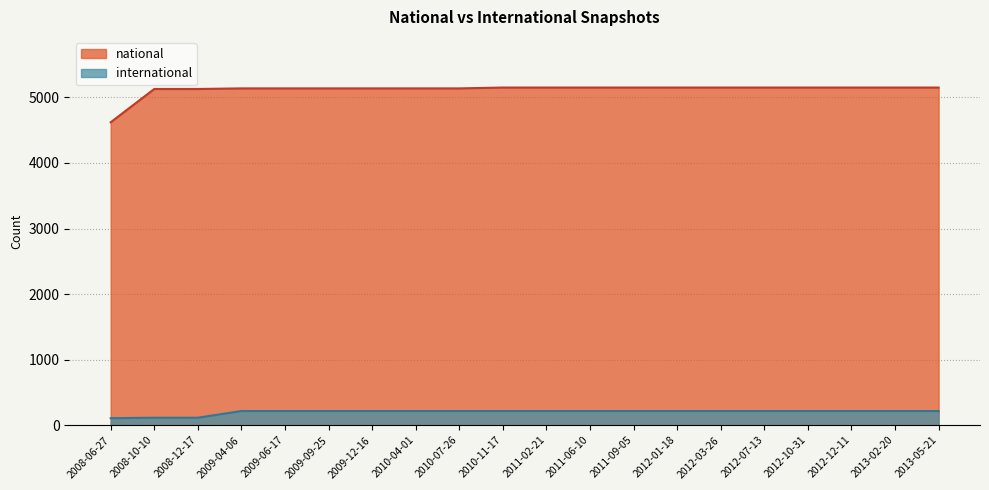

The value of international at 2009-04-06 is 111. True or false?

False